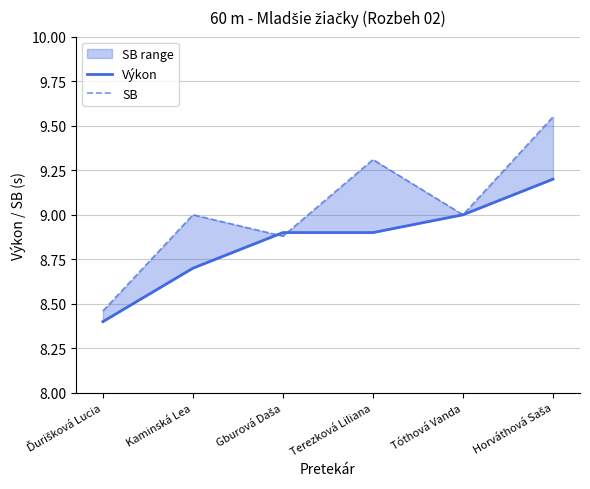

How many times do Výkon and SB cross each other?

2